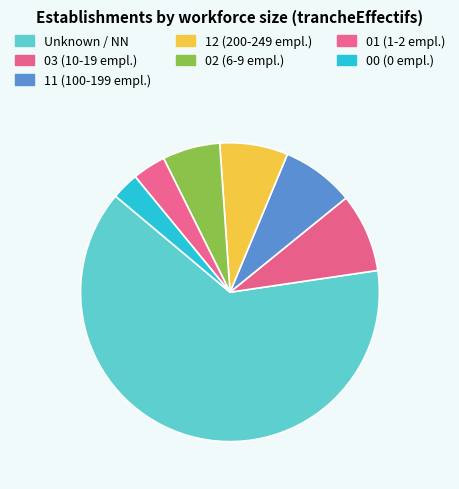

Which slice represents more than half of the pie?

NN